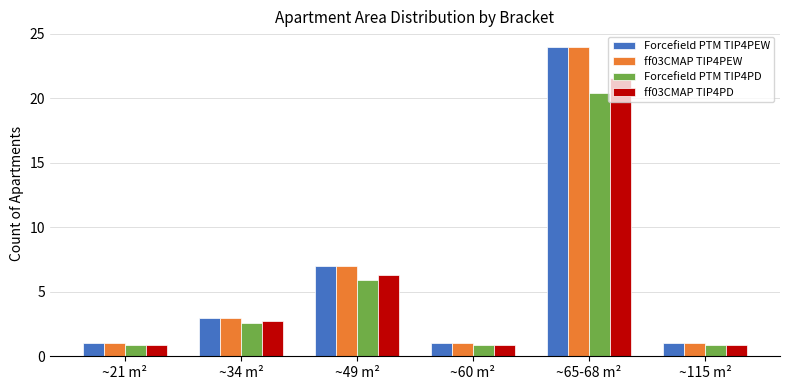

What is the spread (max minus min) of values at ~65-68 m²?

3.6